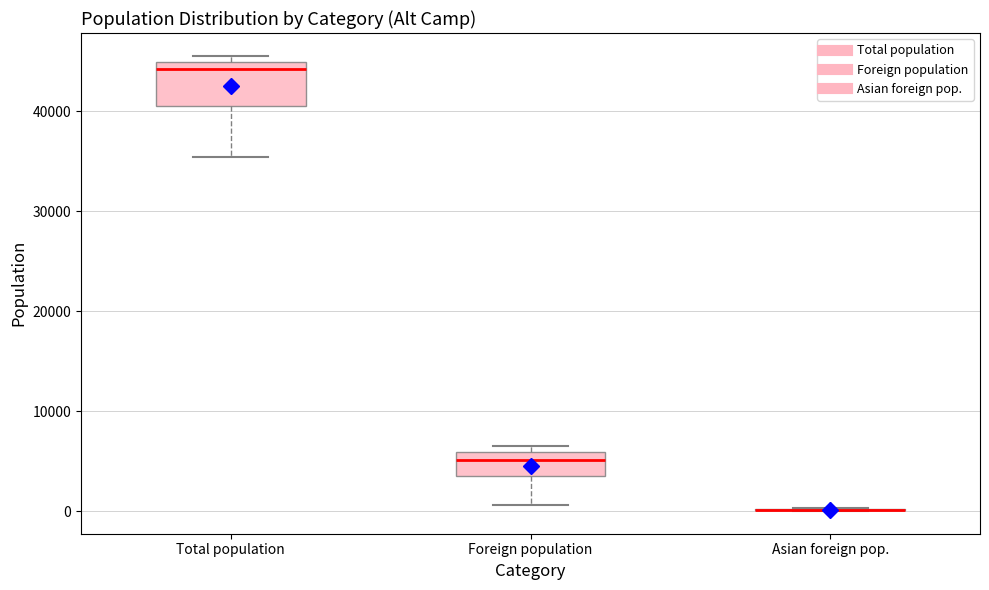

Reading left to right, read every box against the y-axis: the position of its median line, the range the box covers, and the ends of its whiskers. The values are not printed on the chart, so give them approximately, as read against the axis.

Total population: median 44000, box 41000 to 45000, whiskers 35000 to 46000
Foreign population: median 5000, box 4000 to 6000, whiskers 1000 to 6000 (just above the box's upper edge)
Asian foreign pop.: box collapsed to a line at 0, whiskers 0 to 0